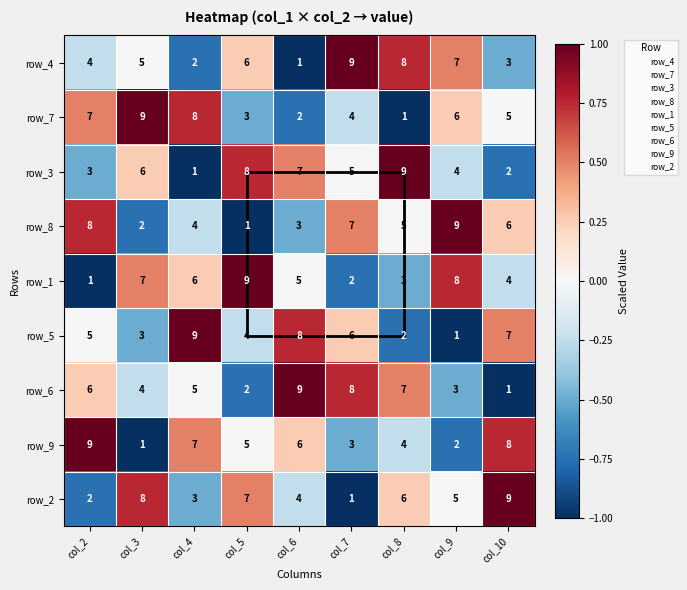

What is the total value across all series at col_10?

45